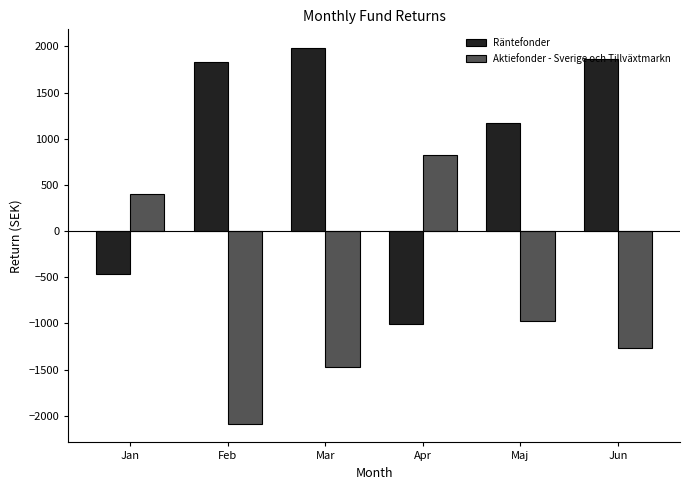

List the labels in order of Aktiefonder - Sverige och Tillväxtmarkn value, smallest first.

Feb, Mar, Jun, Maj, Jan, Apr